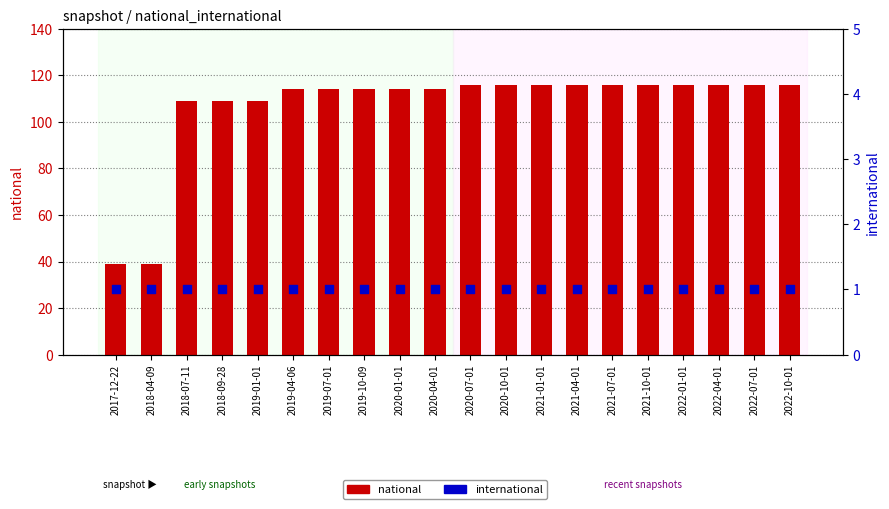

At which category is the sum across all series the highest?

2020-07-01